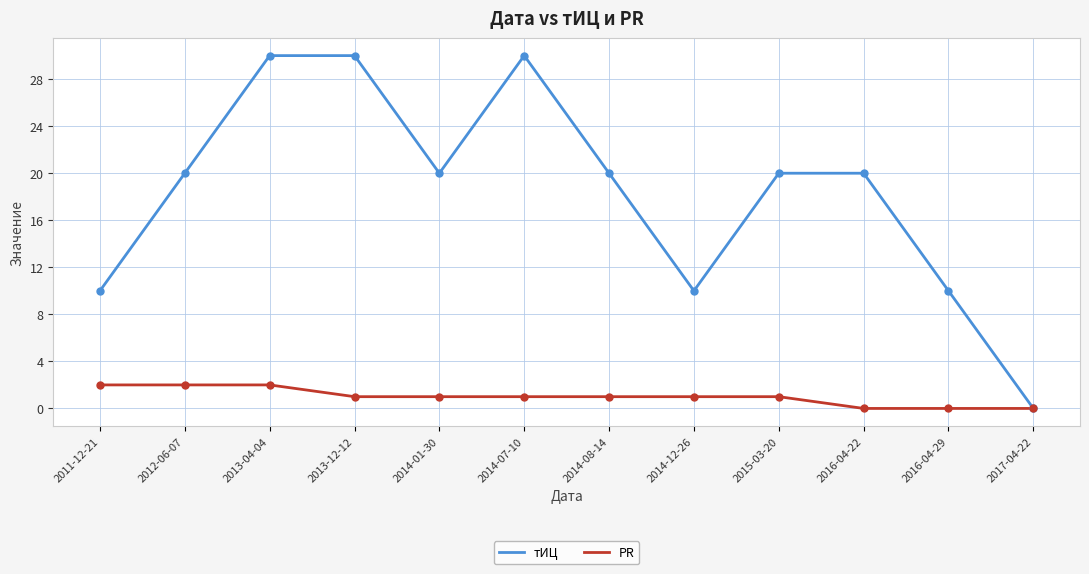

Reading left to right, what are all the values shown in this chart?

тИЦ: 2011-12-21=10	2012-06-07=20	2013-04-04=30	2013-12-12=30	2014-01-30=20	2014-07-10=30	2014-08-14=20	2014-12-26=10	2015-03-20=20	2016-04-22=20	2016-04-29=10	2017-04-22=0
PR: 2011-12-21=2	2012-06-07=2	2013-04-04=2	2013-12-12=1	2014-01-30=1	2014-07-10=1	2014-08-14=1	2014-12-26=1	2015-03-20=1	2016-04-22=0	2016-04-29=0	2017-04-22=0